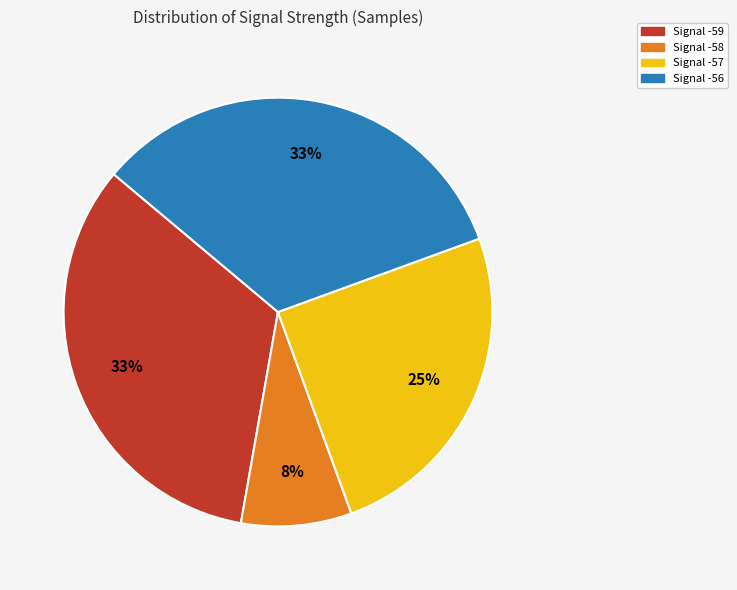

Is Signal -56 the majority of the pie?

No